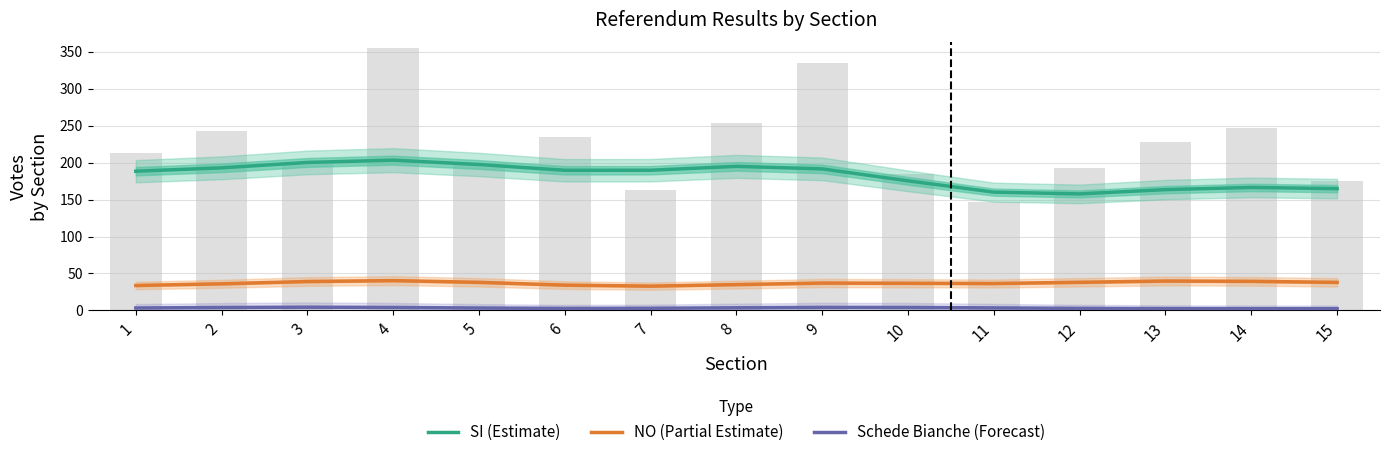

At 7, list the series in order from smallest to largest.

Schede Bianche (Forecast), NO (Partial Estimate), SI (Estimate)